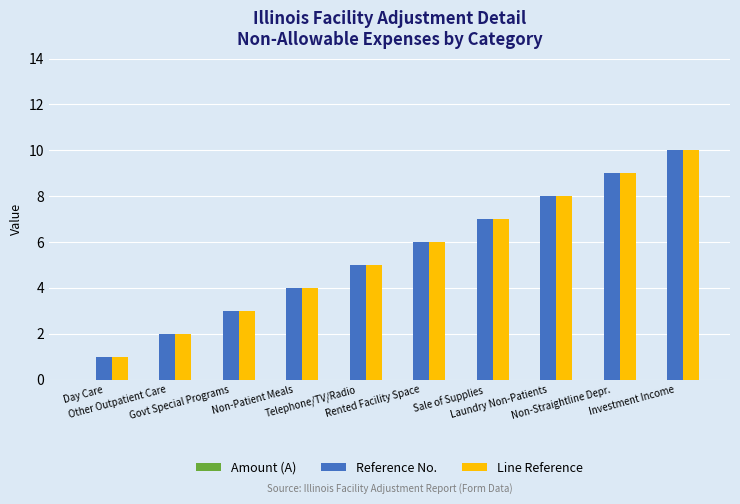

What is the difference between the maximum and minimum values in the Reference No. series?

9